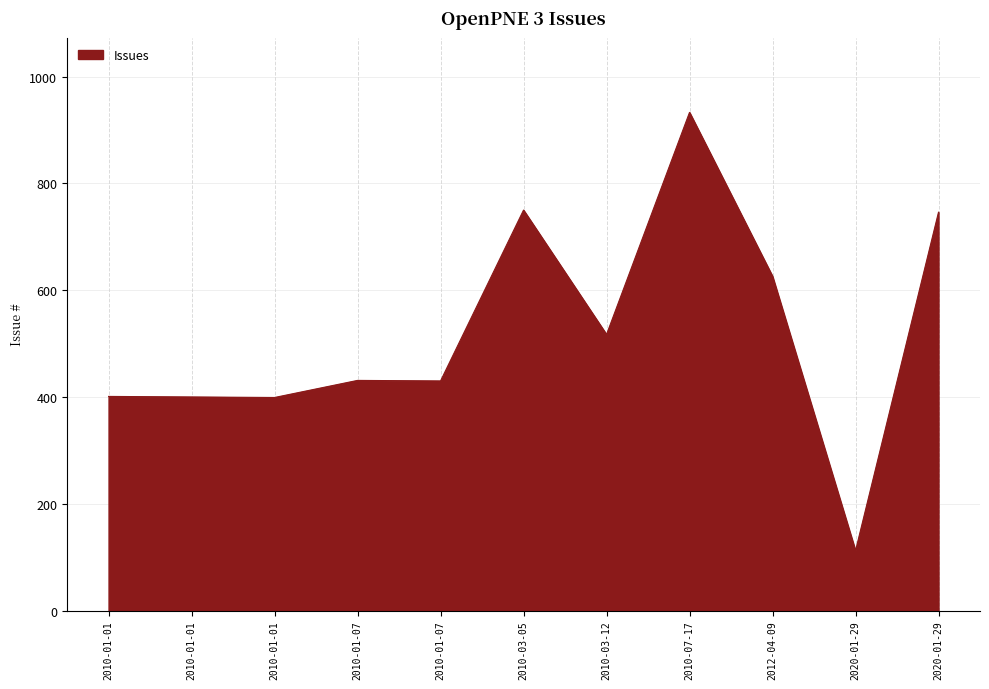

Does the chart have visible grid lines?

Yes